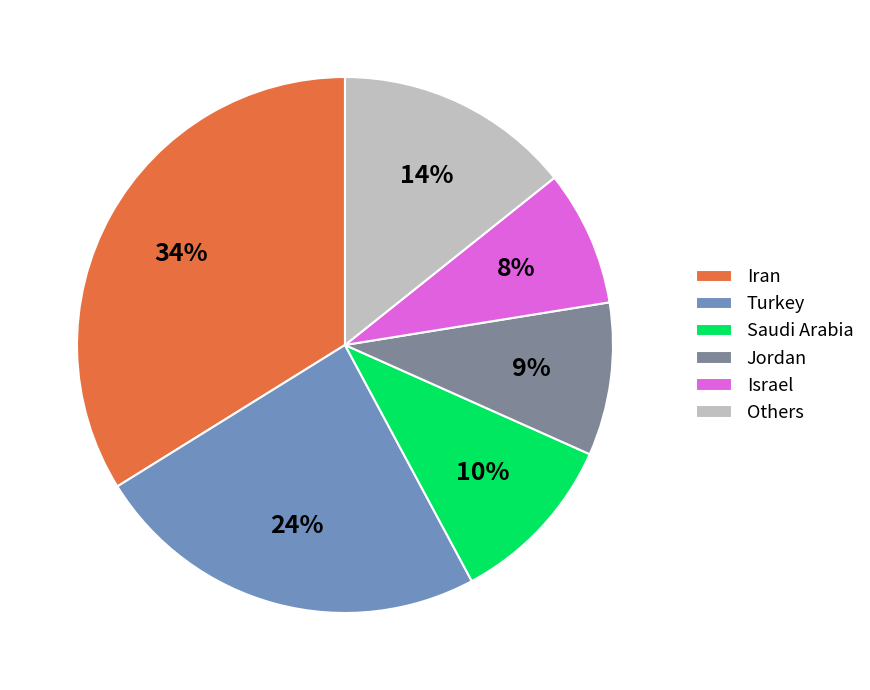

Rank the categories by value from lowest to highest.

Israel, Jordan, Saudi Arabia, Others, Turkey, Iran